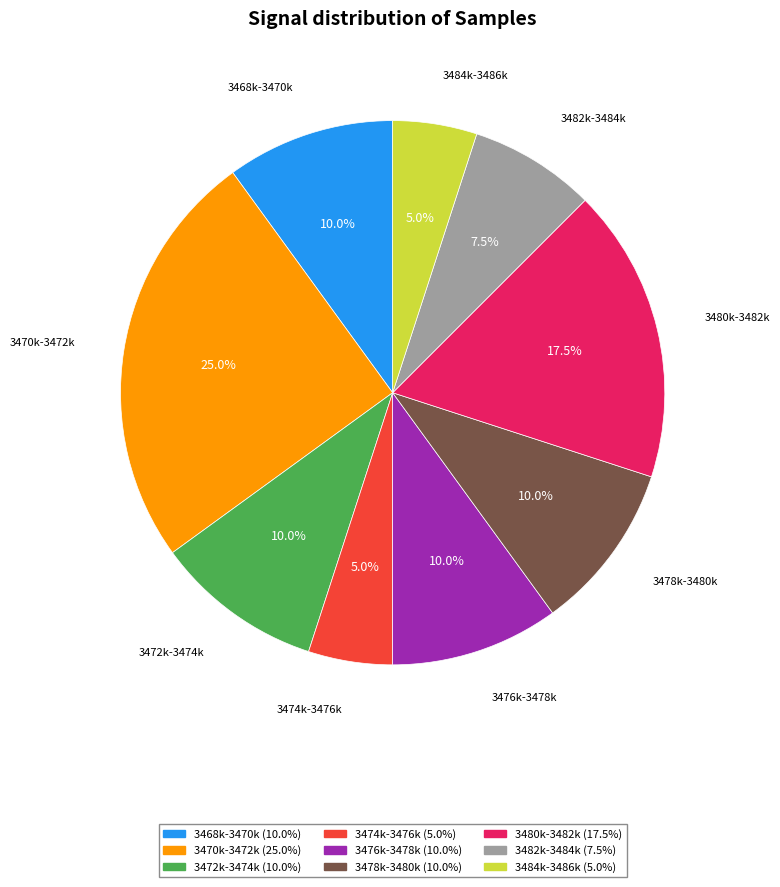

Is there a majority slice in this chart?

No